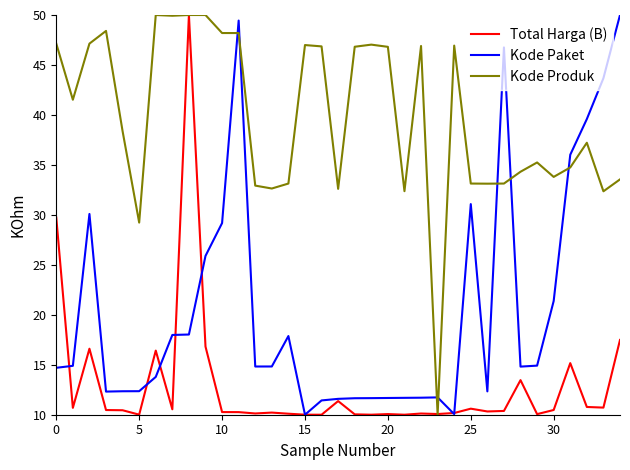

List the series in order of their overall mean, lowest first.

Total Harga (B), Kode Paket, Kode Produk